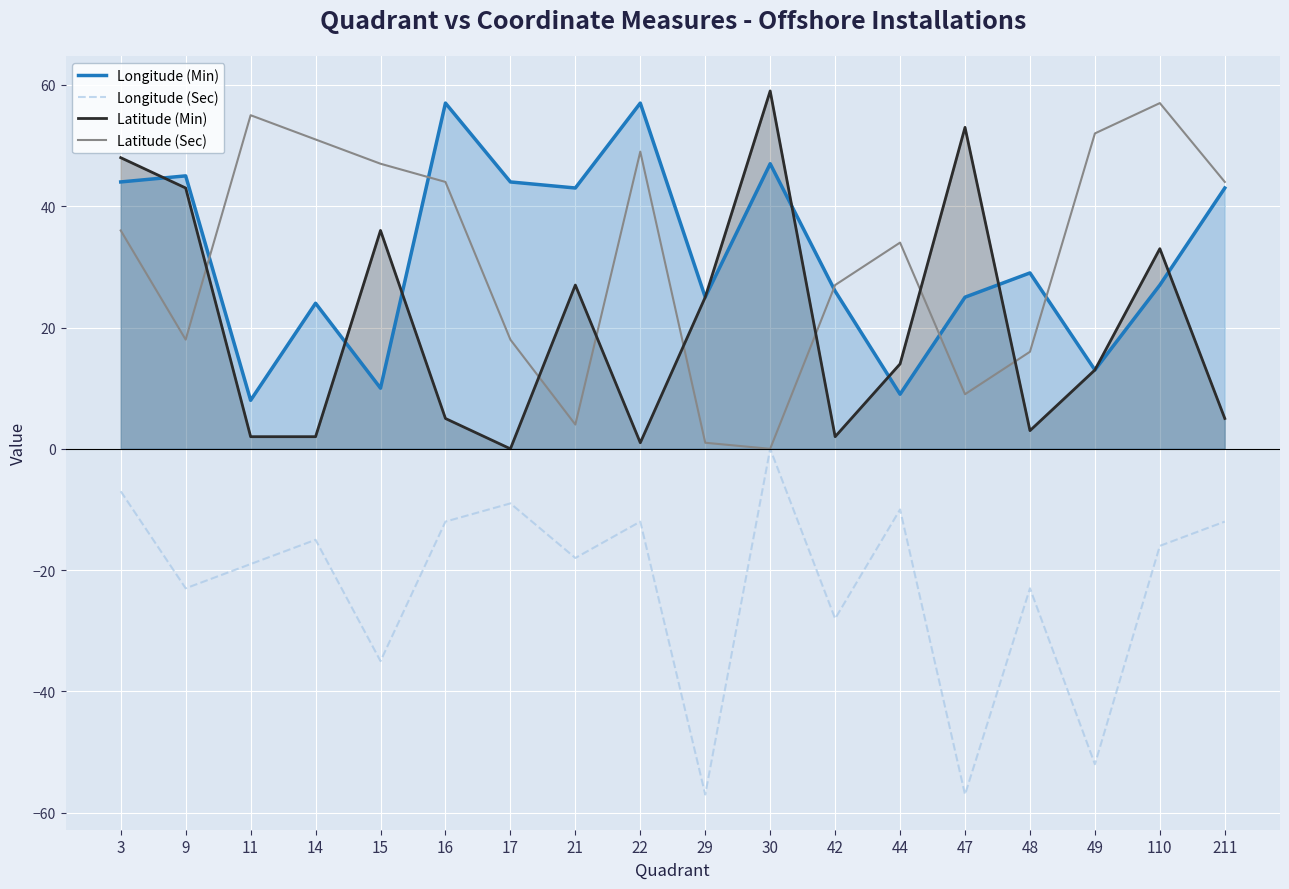

Is the value of Longitude (Min) at 47 greater than the value of Latitude (Min) at 16?

Yes